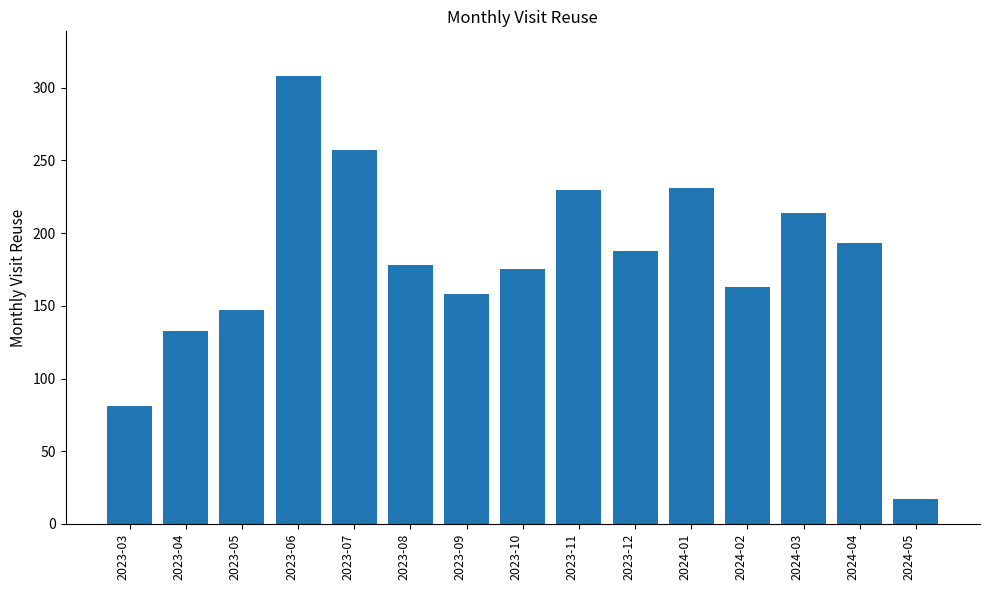

What is the label of the 6th bar from the right?

2023-12